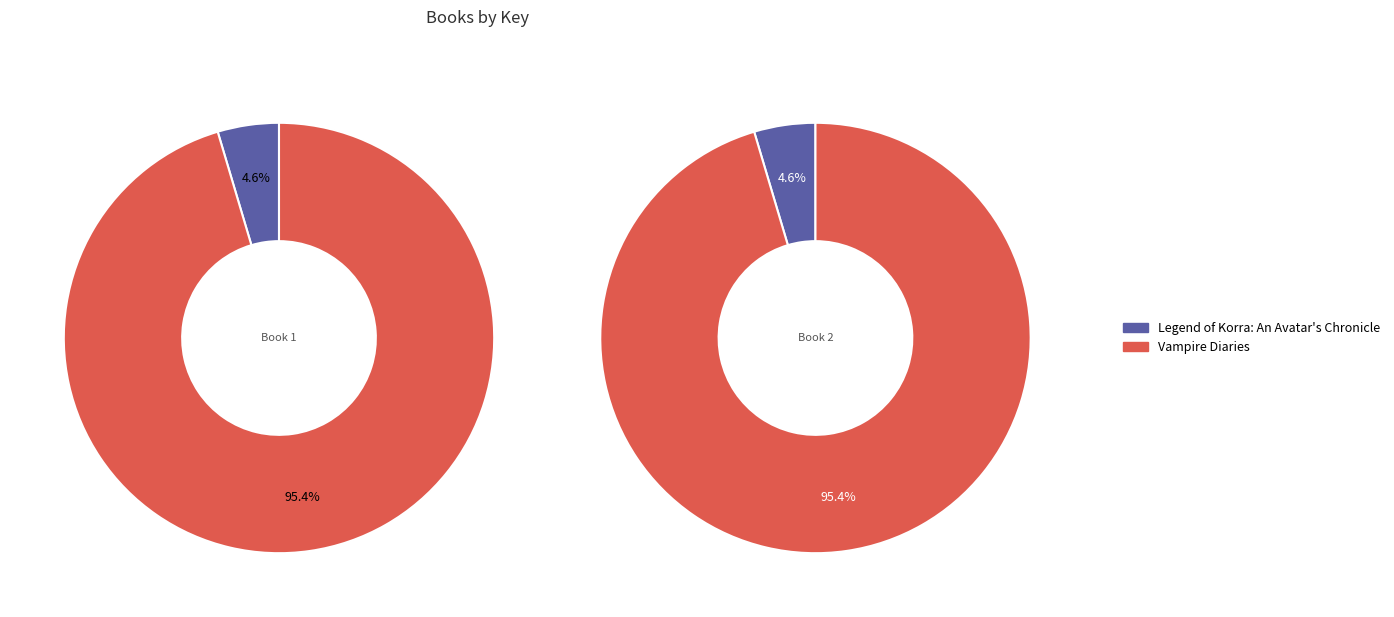

True or false: Vampire Diaries accounts for 99% of the total.

False